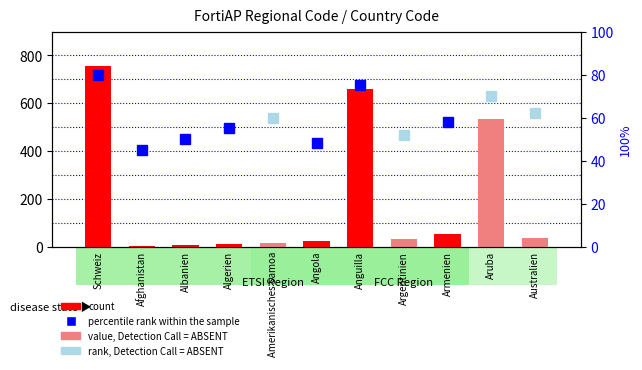

What is the change in value from Schweiz to Anguilla?

-96